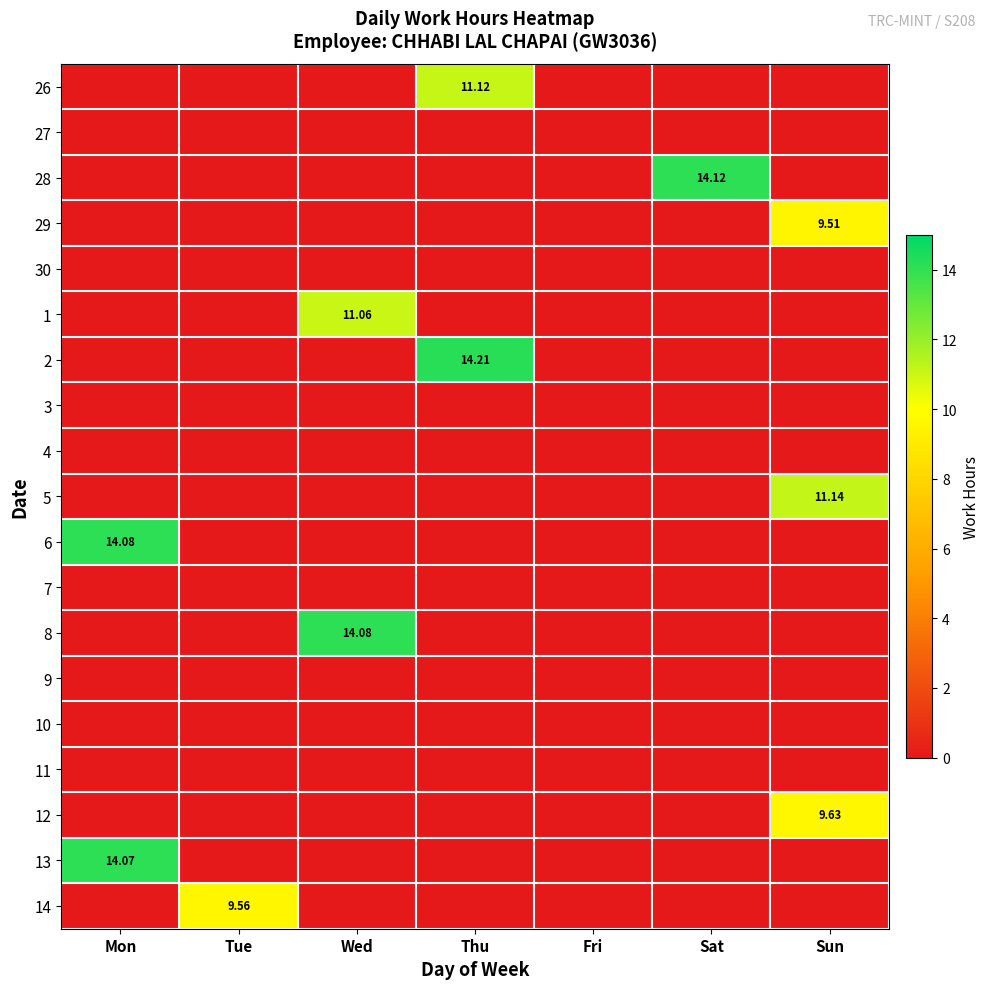

At which label does 28 reach its minimum?

Mon